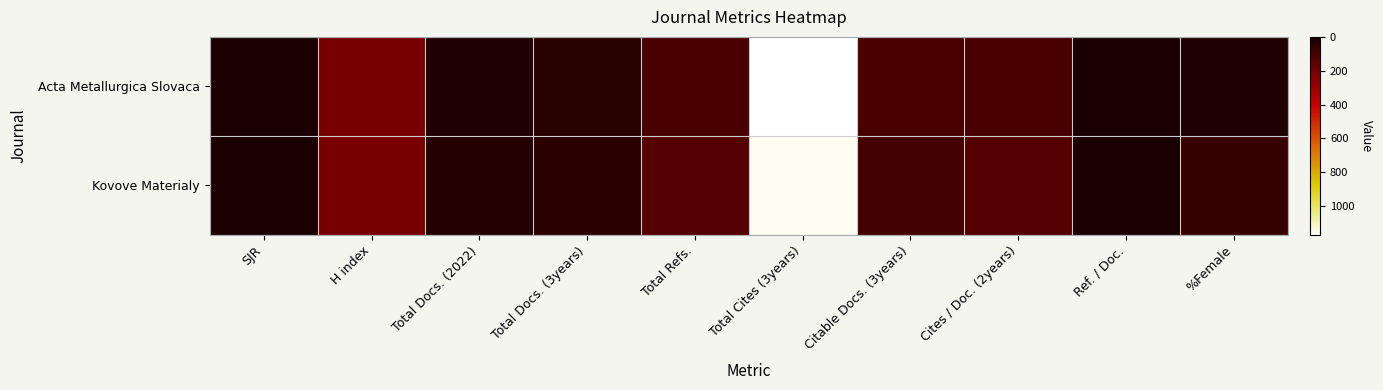

Reading right to left, what are all the values shown in this chart?

Acta Metallurgica Slovaca: %Female=10	Ref. / Doc.=1	Cites / Doc. (2years)=103	Citable Docs. (3years)=102	Total Cites (3years)=1169	Total Refs.=104	Total Docs. (3years)=32	Total Docs. (2022)=16	H index=214	SJR=0
Kovove Materialy: %Female=68	Ref. / Doc.=0	Cites / Doc. (2years)=130	Citable Docs. (3years)=92	Total Cites (3years)=1154	Total Refs.=130	Total Docs. (3years)=37	Total Docs. (2022)=26	H index=211	SJR=0